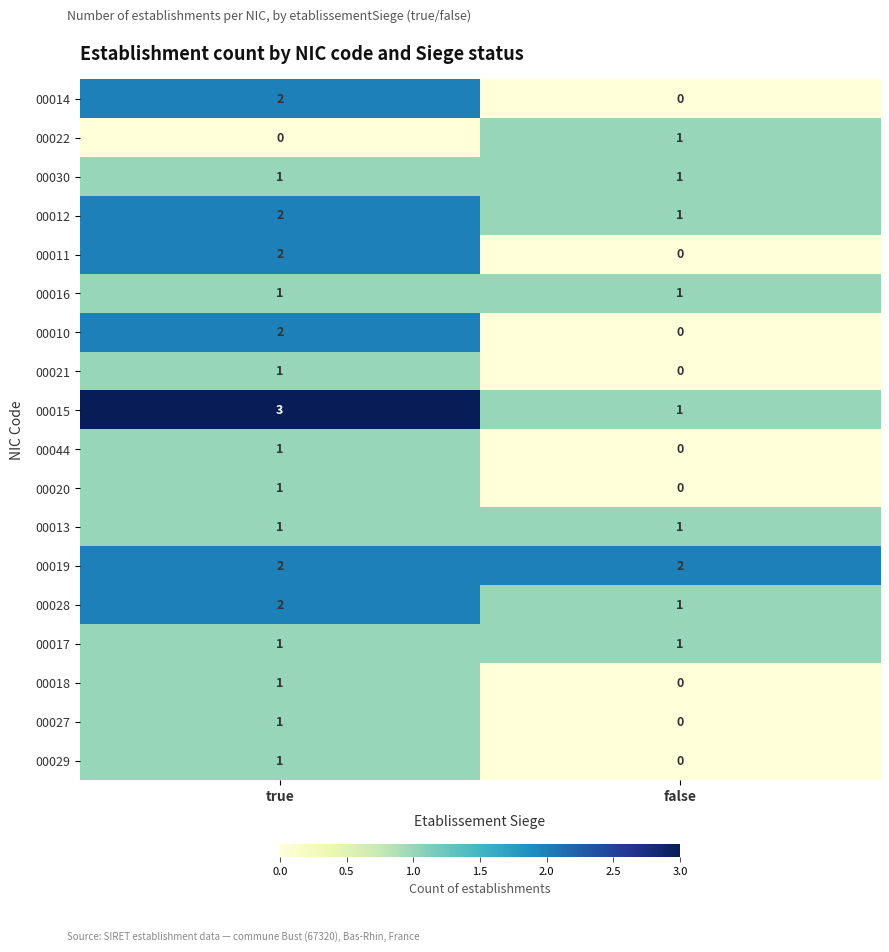

What is the total value across all series at false?

10